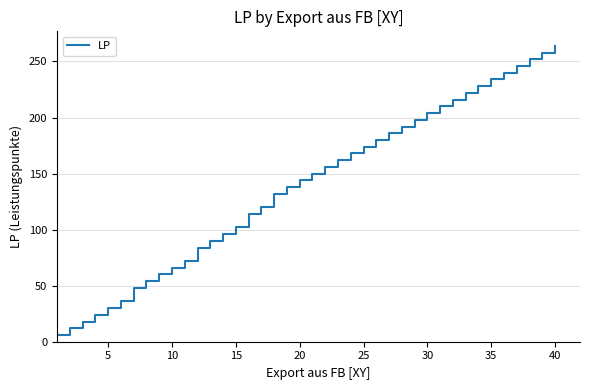

What is the minimum value shown in the chart?

6